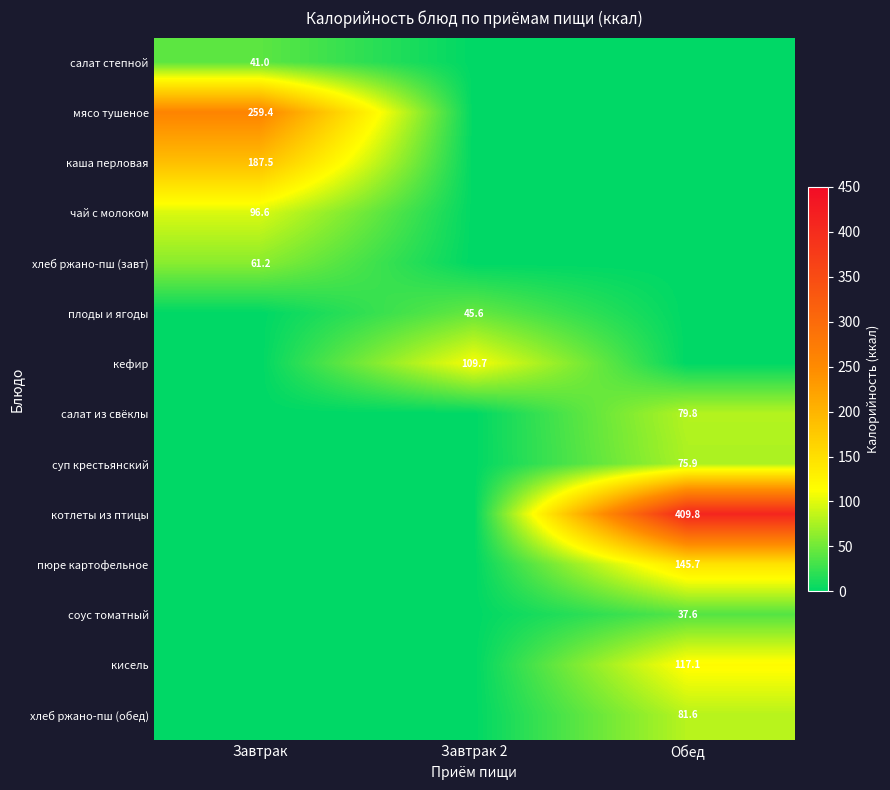

Is it true that плоды и ягоды equals 45.6 at Завтрак 2?

True